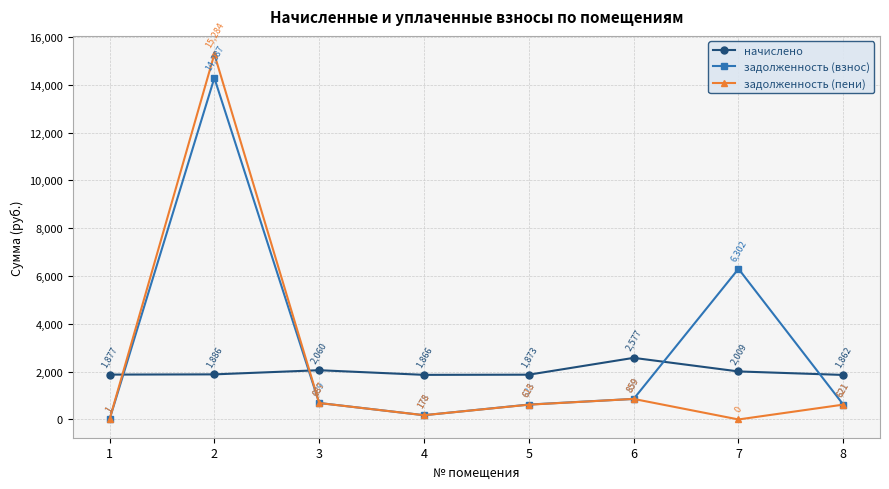

Which series has the largest range (max minus min)?

задолженность (пени)